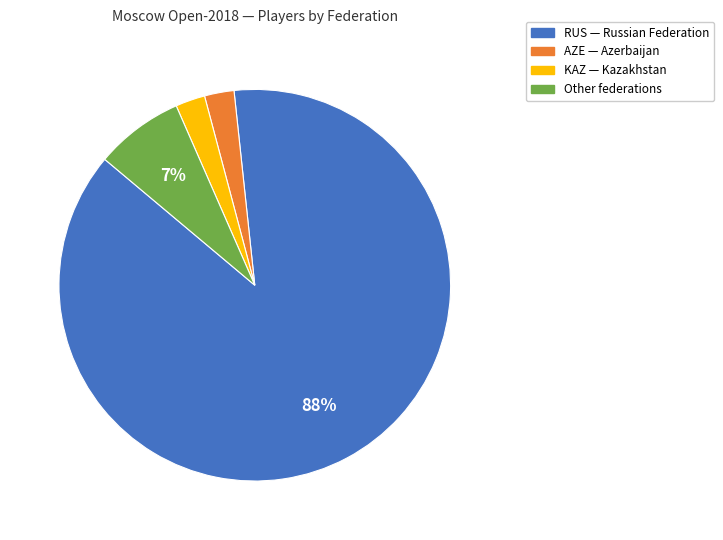

The KAZ slice represents 2% of the pie. True or false?

True